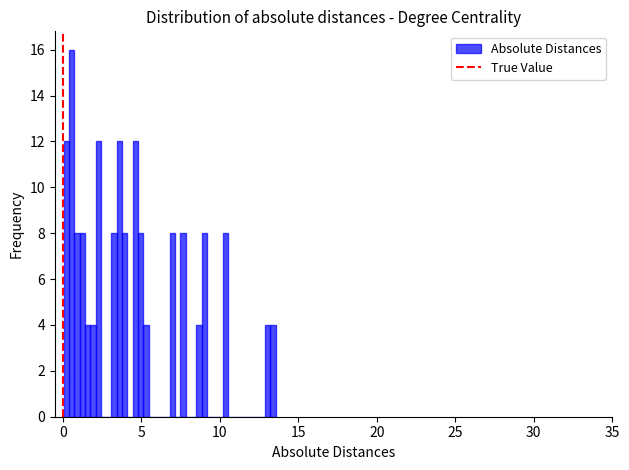

Around what value on the x-axis is the tallest bar? Give the approximate position of its centre, as read against the axis.

0.5